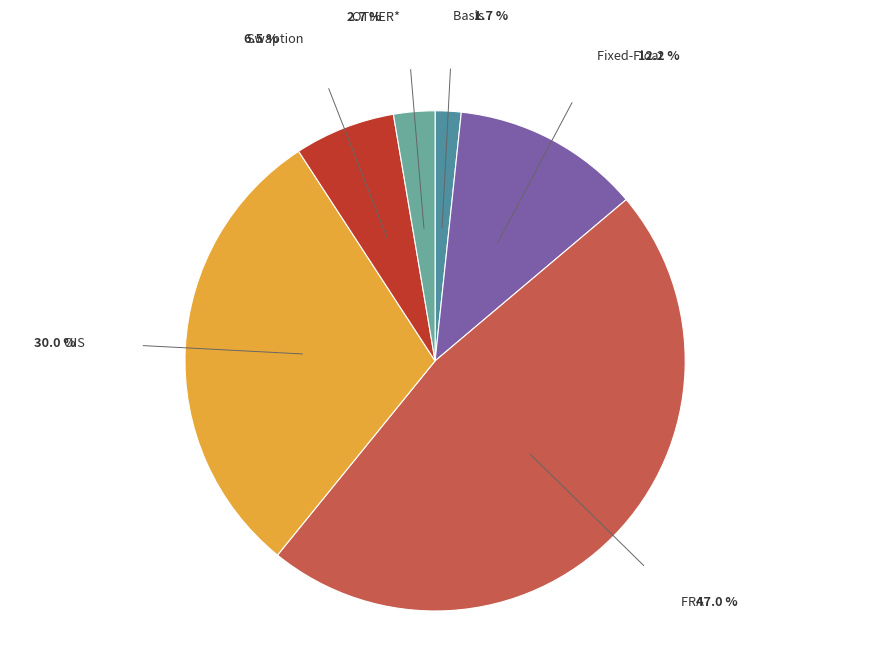

Rank the categories by value from highest to lowest.

FRA, OIS, Fixed-Float, Swaption, OTHER*, Basis